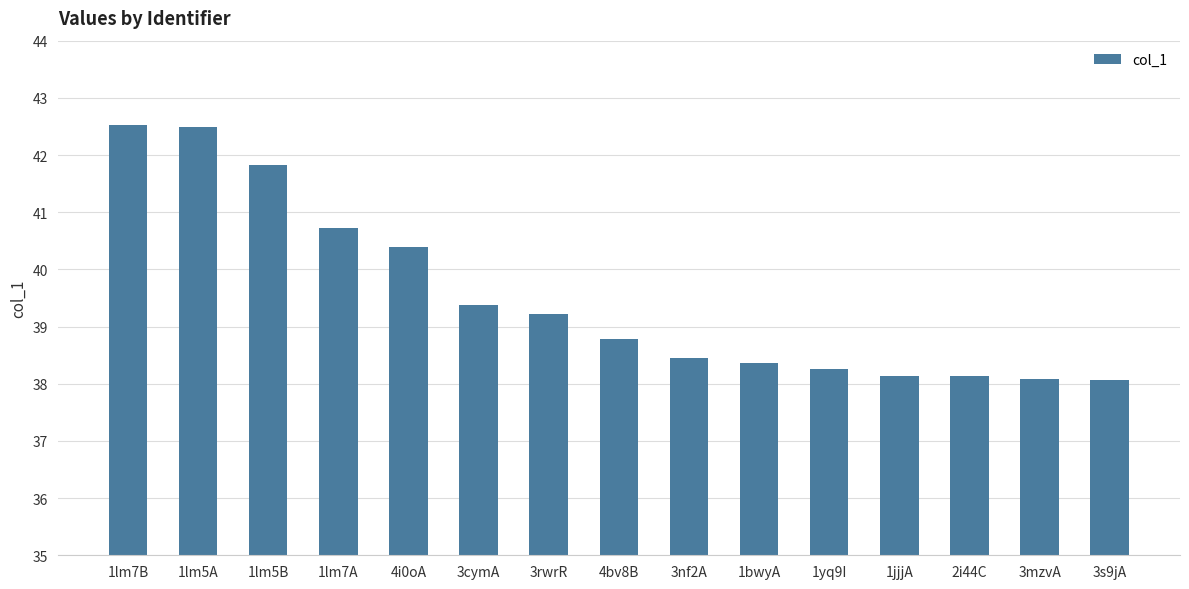

Read the value at 1lm5A.

42.5